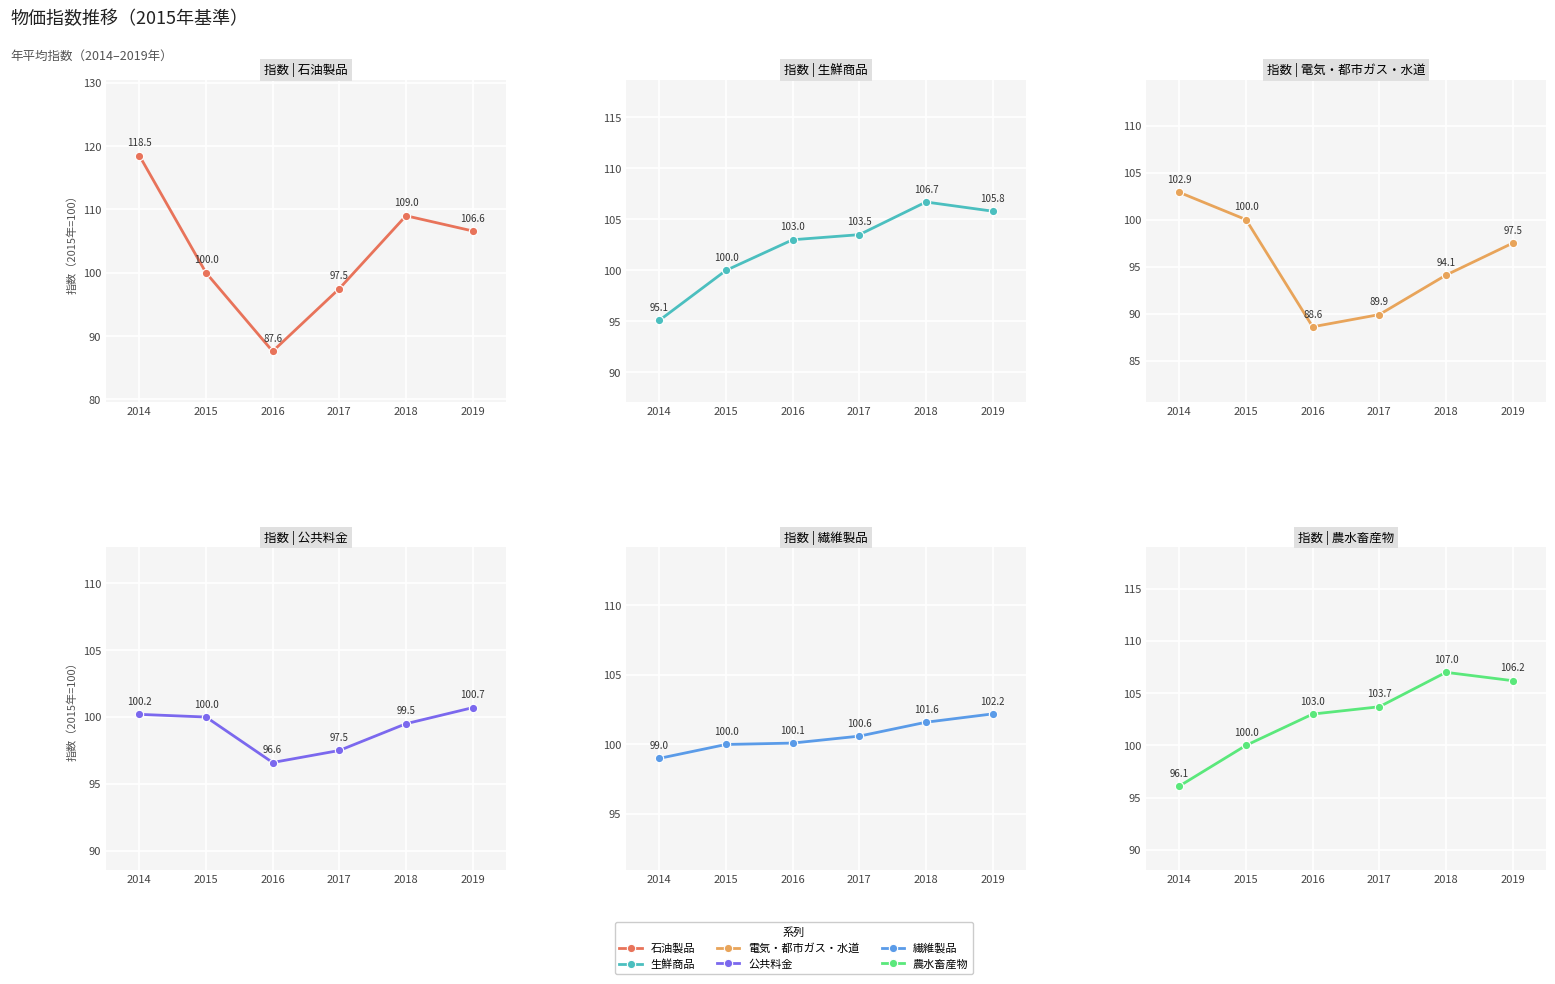

Which category has the highest value across all series?

2014